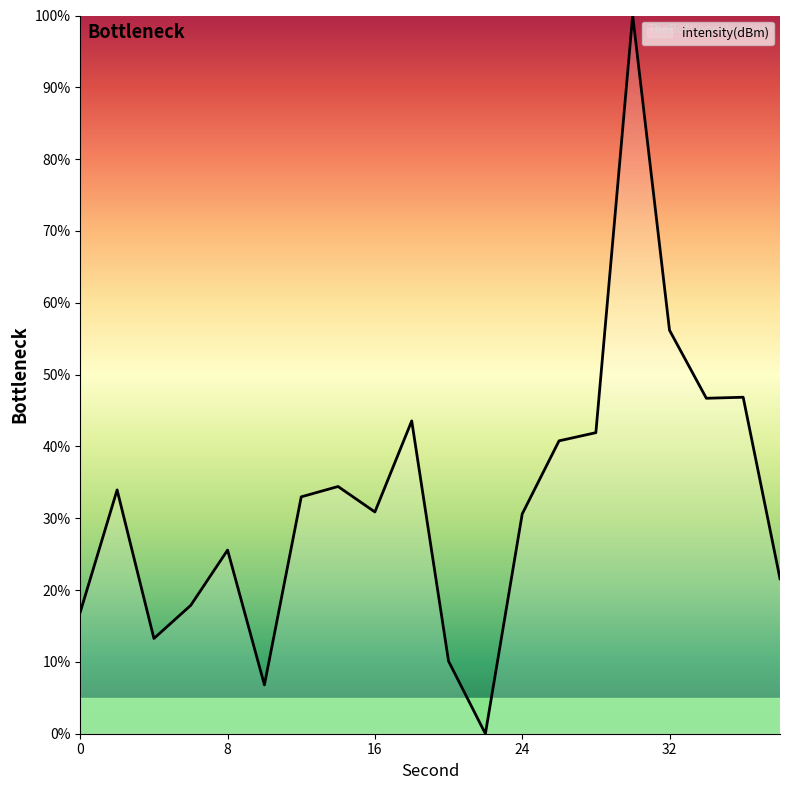

What is the difference between the maximum and minimum values?

100.0